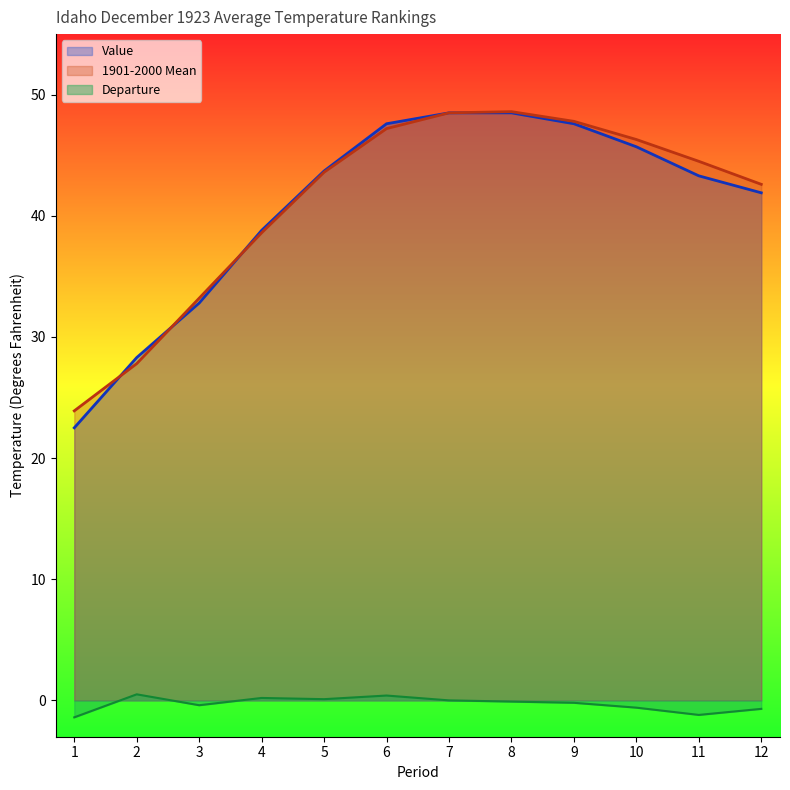

Between 3 and 11, which is larger?

11